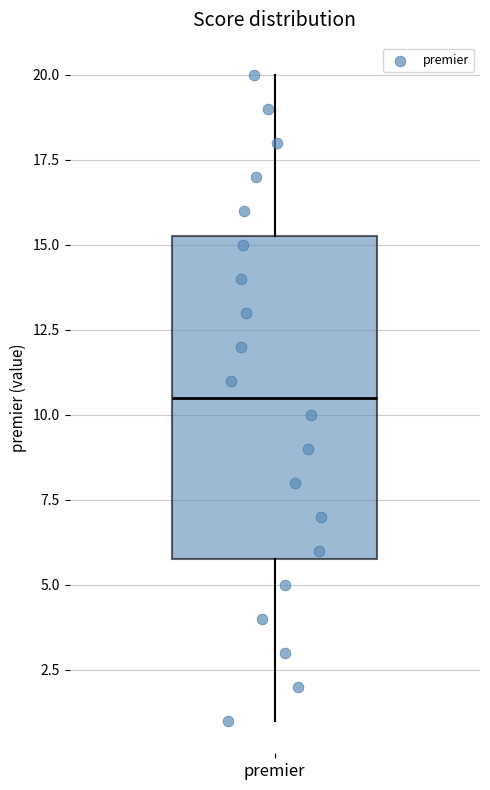

Read this box plot against the y-axis: the position of the median line, the range covered by the box, and the ends of both whiskers. The values are not printed on the chart, so give them approximately, as read against the axis.

median 10.5, box 6.0 to 15.5, whiskers 1.0 to 20.0